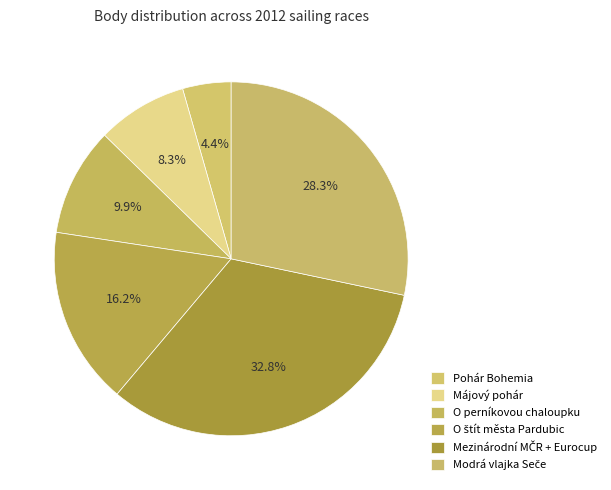

Is O štít města Pardubic the majority of the pie?

No